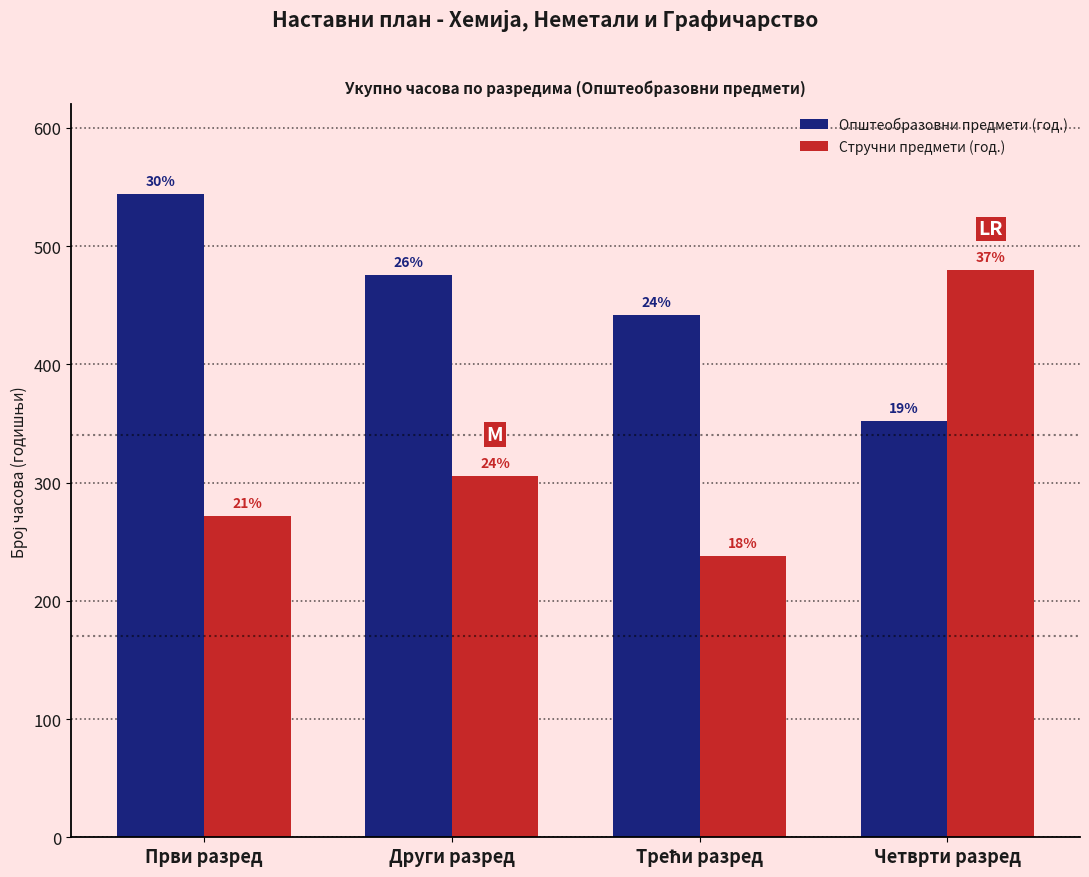

What is the value of the Општеобразовни предмети (год.) bar at the 1st from the left?

544